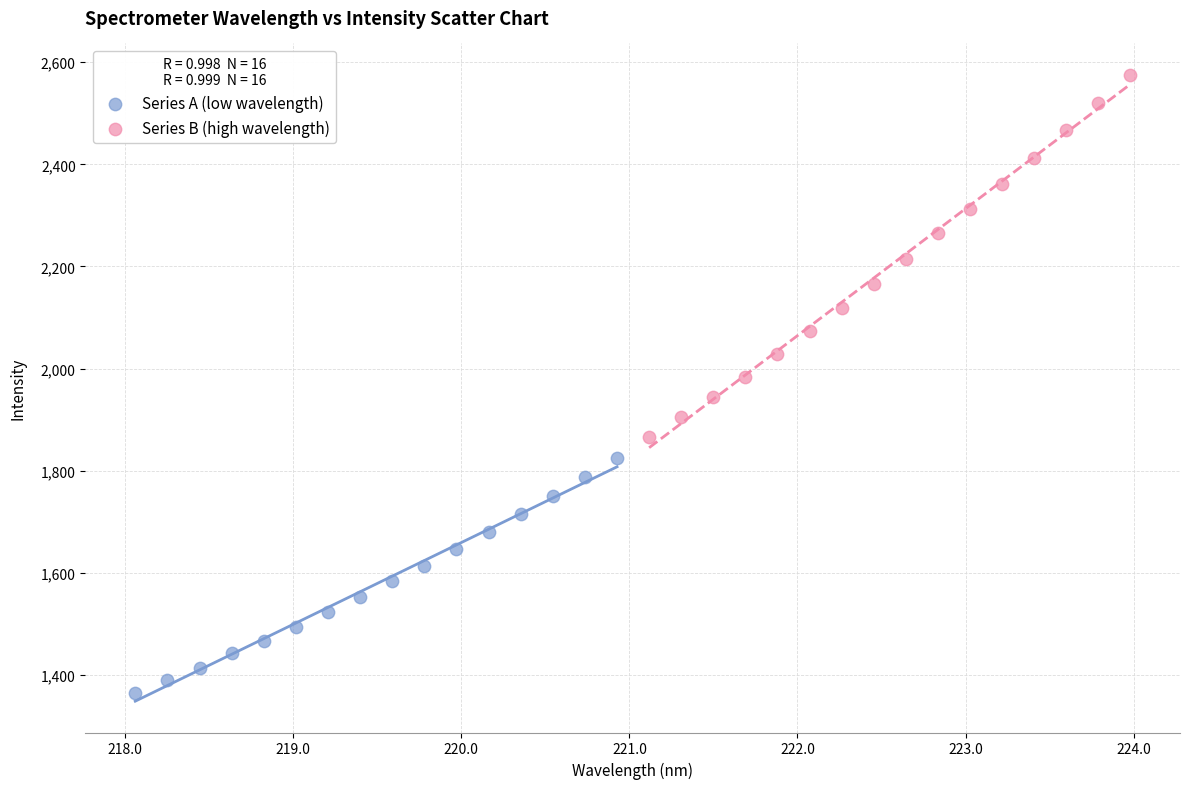

Which series contains the lowest Y value?

Series A (low wavelength)